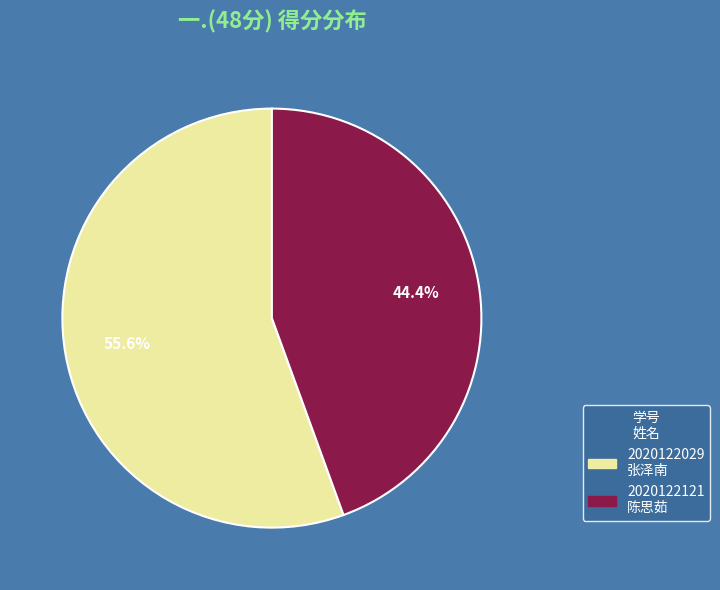

Rank the categories by value from highest to lowest.

2020122029 张泽南, 2020122121 陈思茹